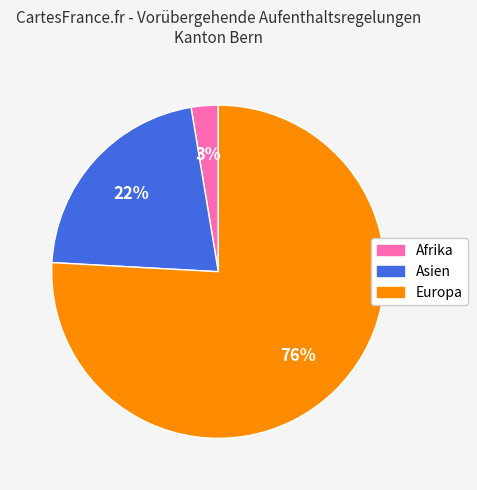

Does any single category account for the majority?

Yes